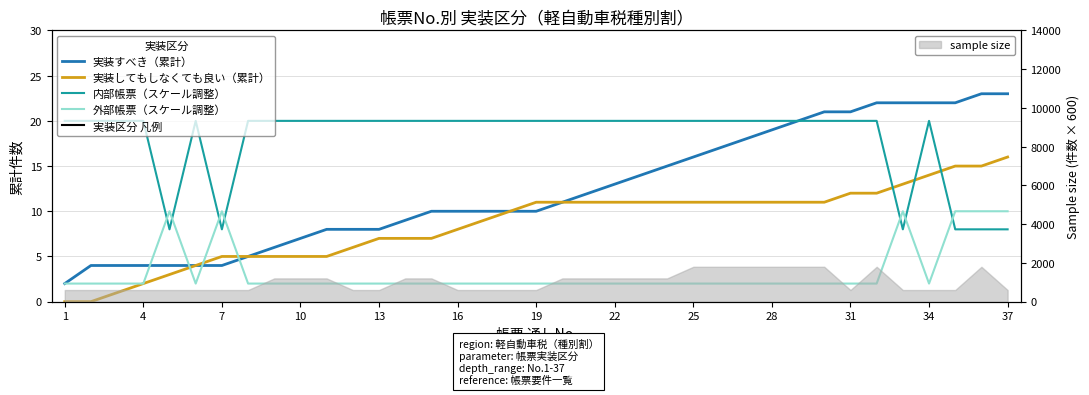

What is the lowest value of the sample size series?

600